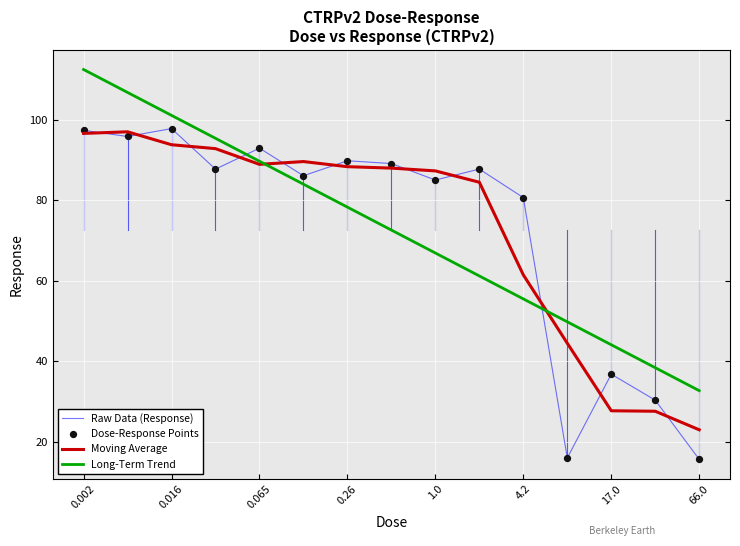

Which series has the widest spread of values?

Raw Data (Response)